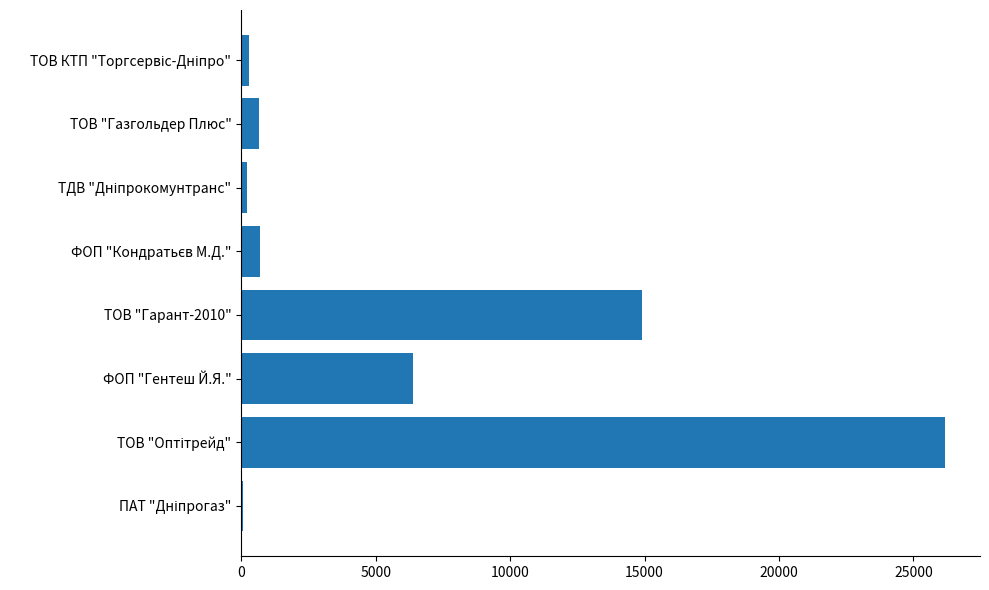

What is the sum of all values?

49445.0